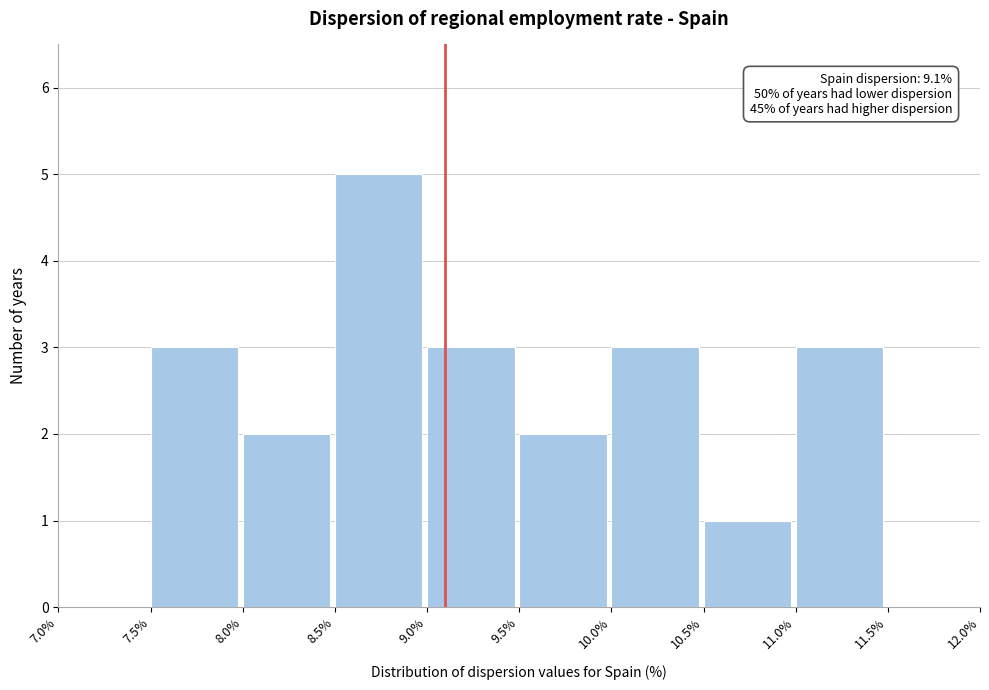

Which range on the x-axis has the tallest bar?

8.5% to 9.0%